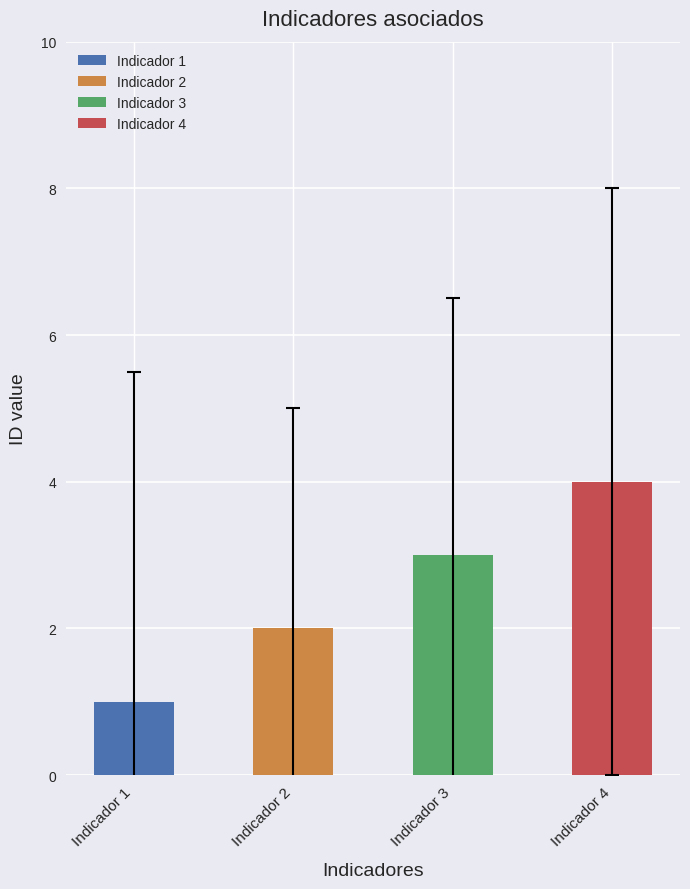

What is the change in value from Indicador 1 to Indicador 3?

+2